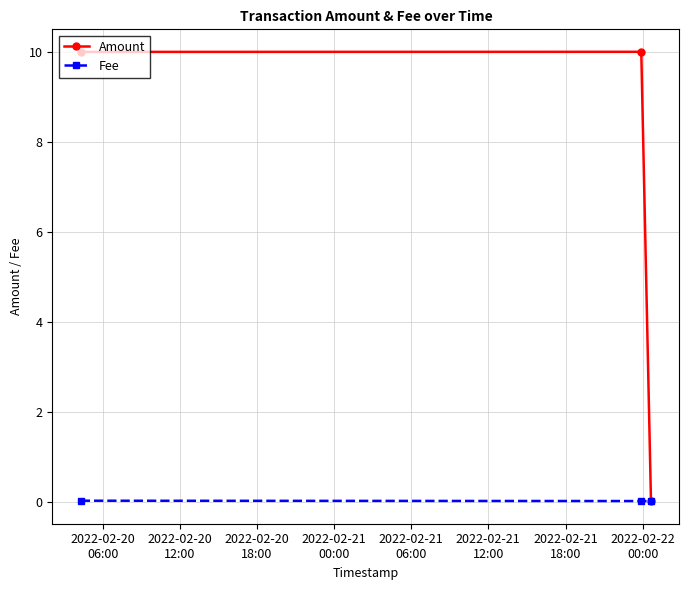

Which series has the largest range (max minus min)?

Amount